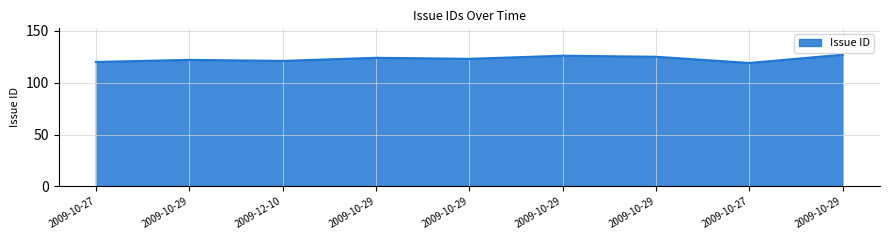

List the labels in order of value, smallest first.

2009-10-27, 2009-10-27, 2009-12-10, 2009-10-29, 2009-10-29, 2009-10-29, 2009-10-29, 2009-10-29, 2009-10-29